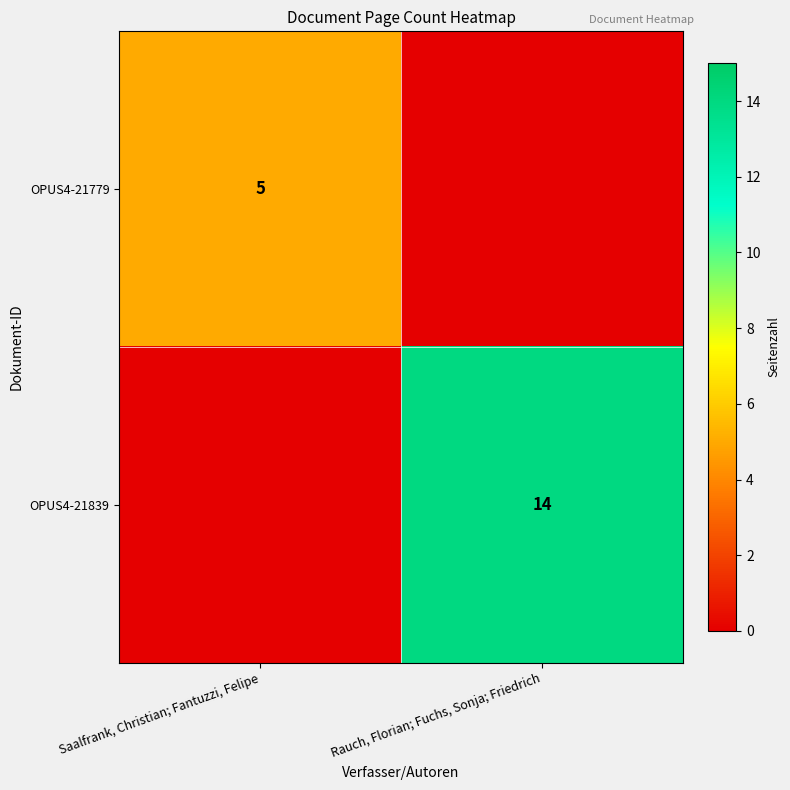

The value of OPUS4-21779 at Saalfrank, Christian; Fantuzzi, Felipe is 5. True or false?

True